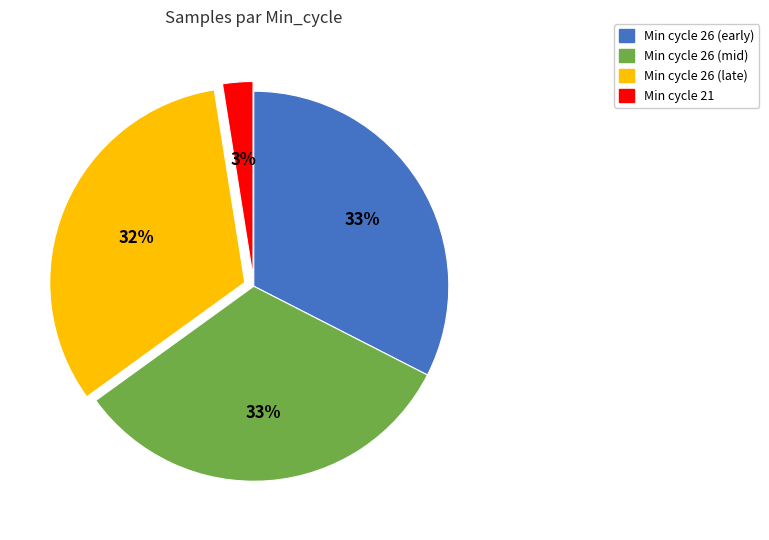

Is there a majority slice in this chart?

No